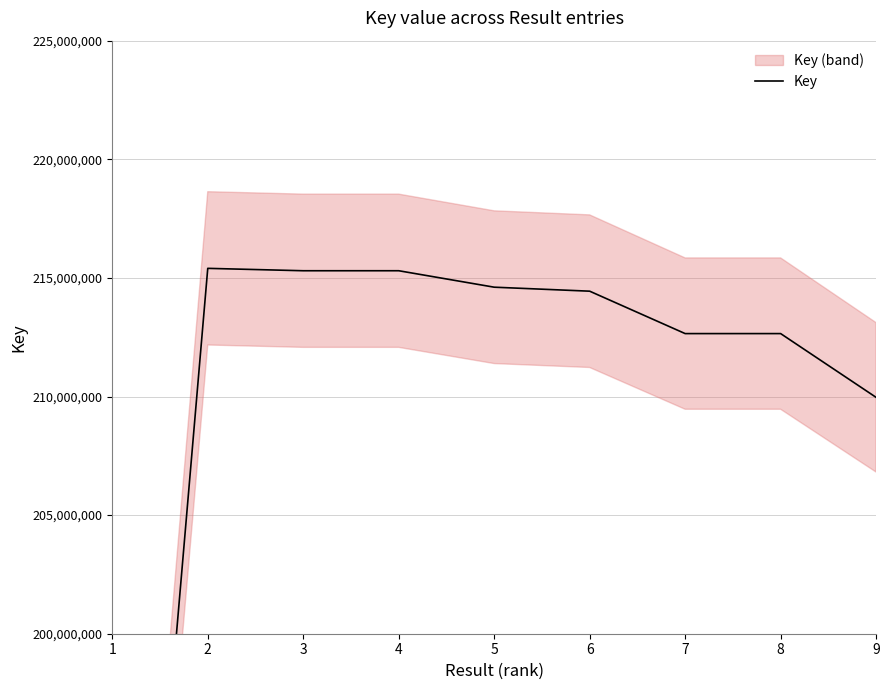

Which has a higher value, 7 or 4?

4